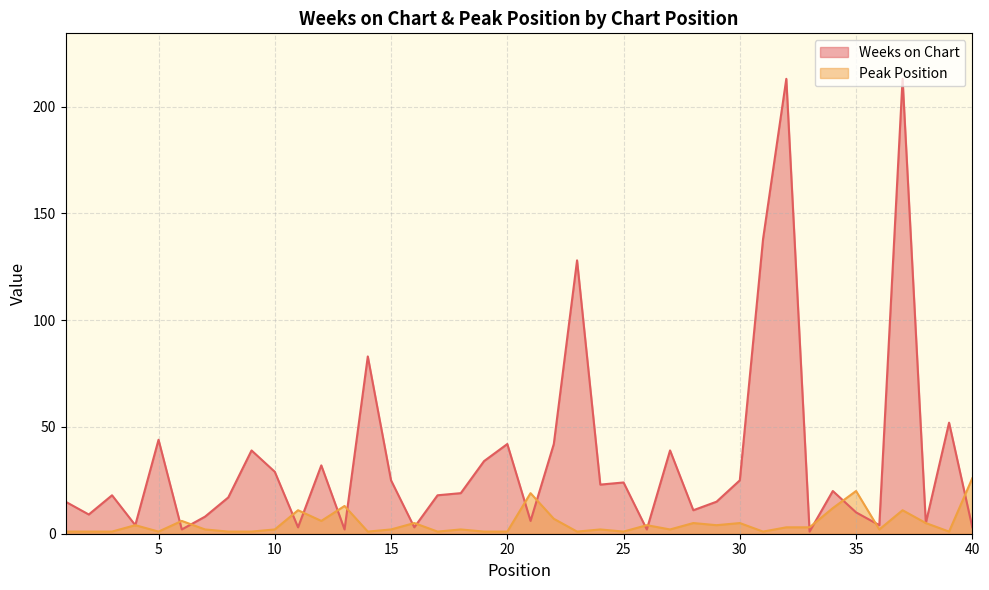

Where is the first local minimum for Peak Position?

5